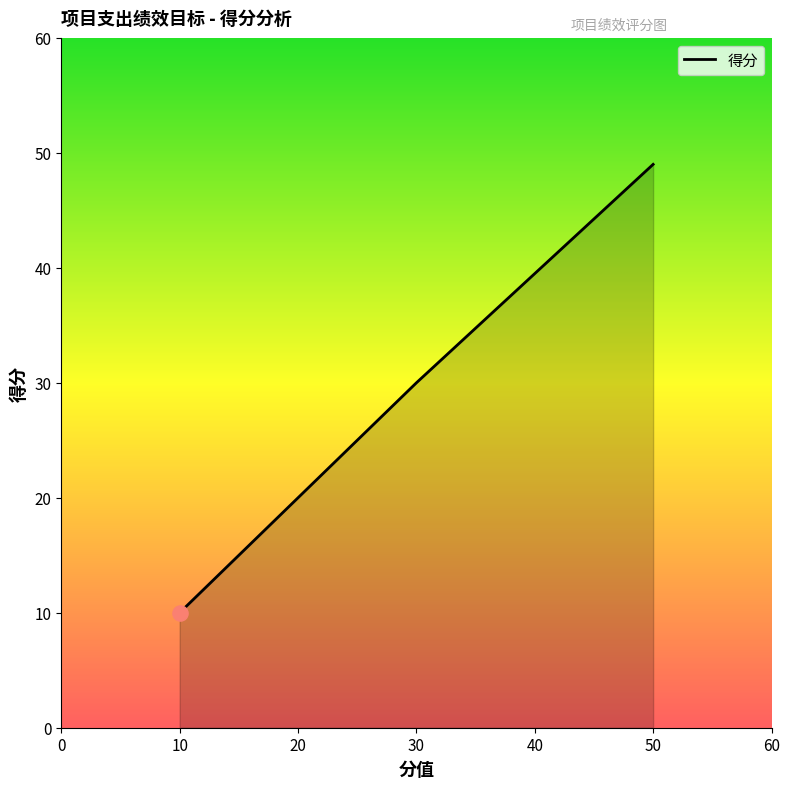

What is the change in value from 30 to 10?

-20